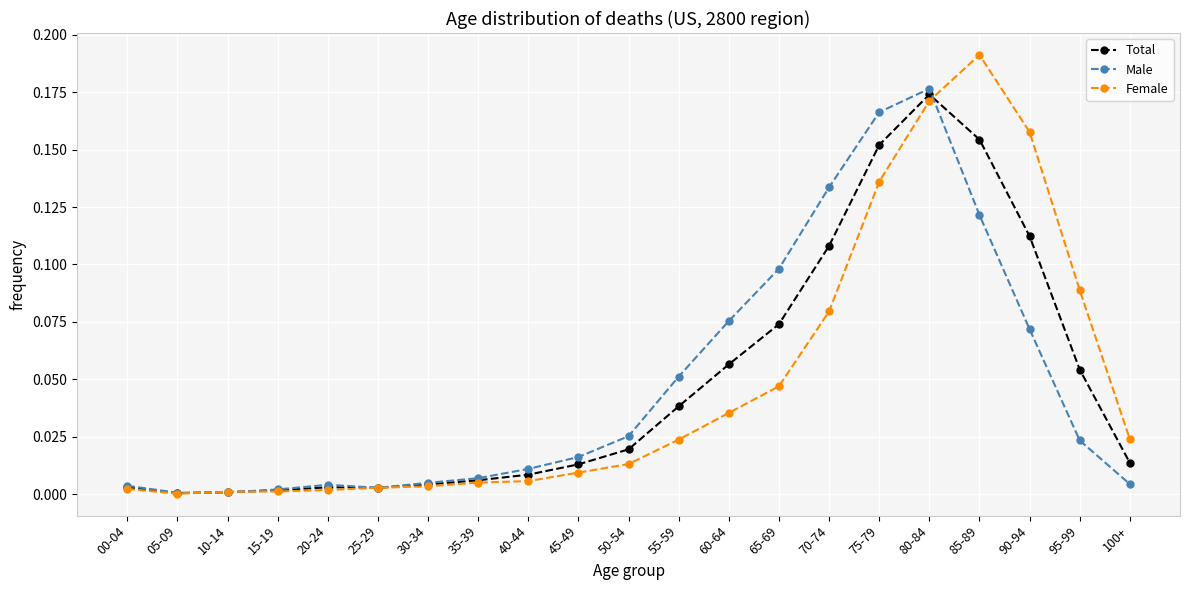

Does the chart have visible grid lines?

Yes